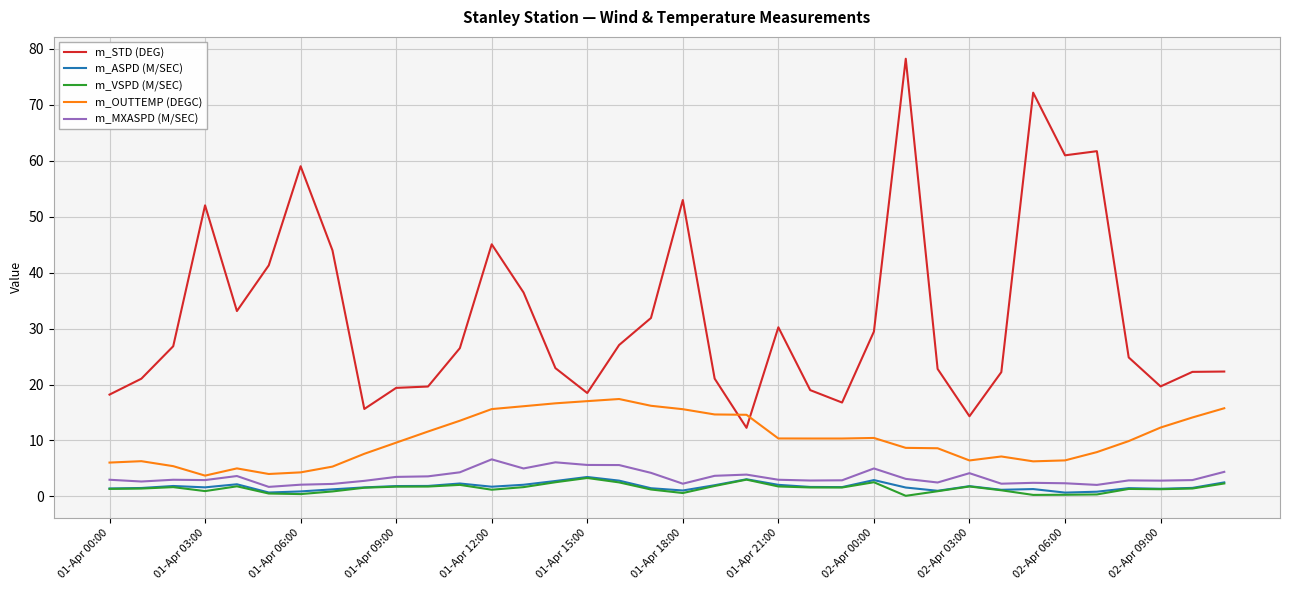

Which series has the largest range (max minus min)?

m_STD (DEG)